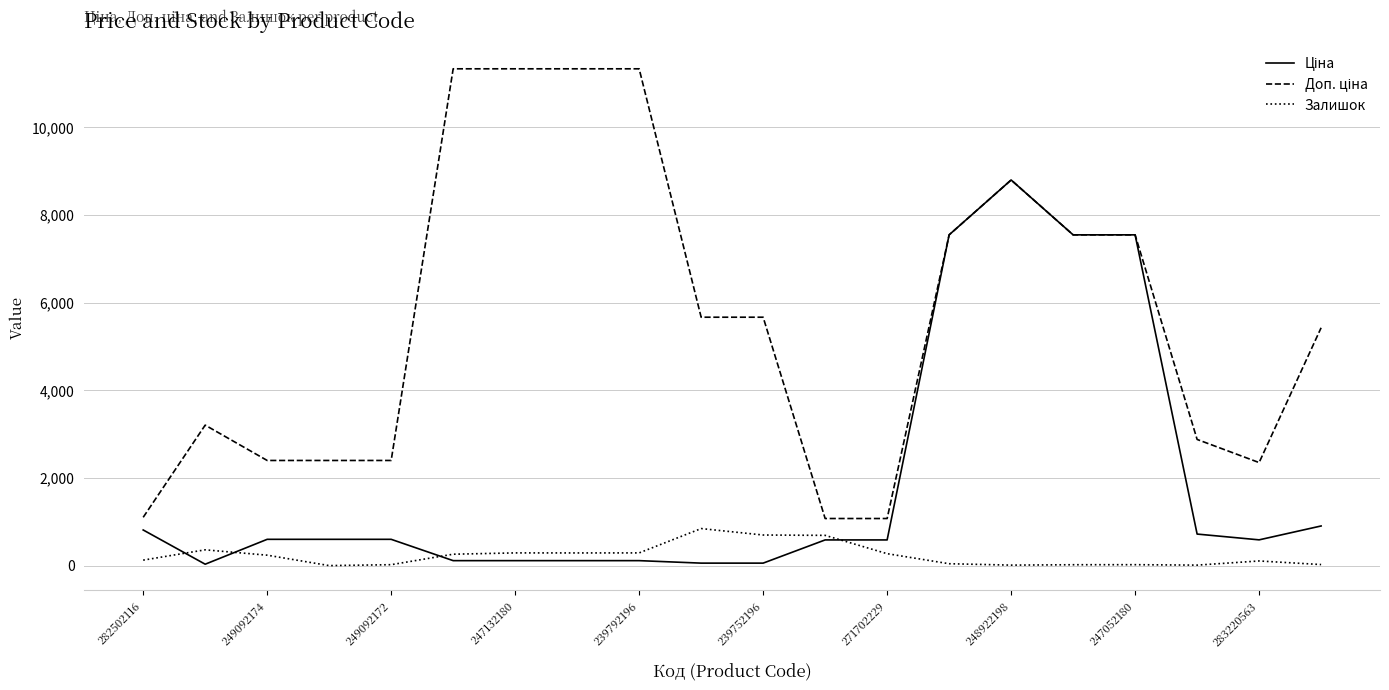

What is the greatest value displayed?

11334.0